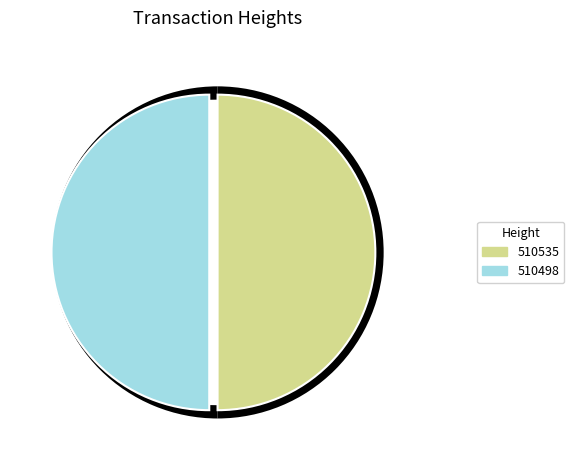

Count the number of slices in the pie.

2